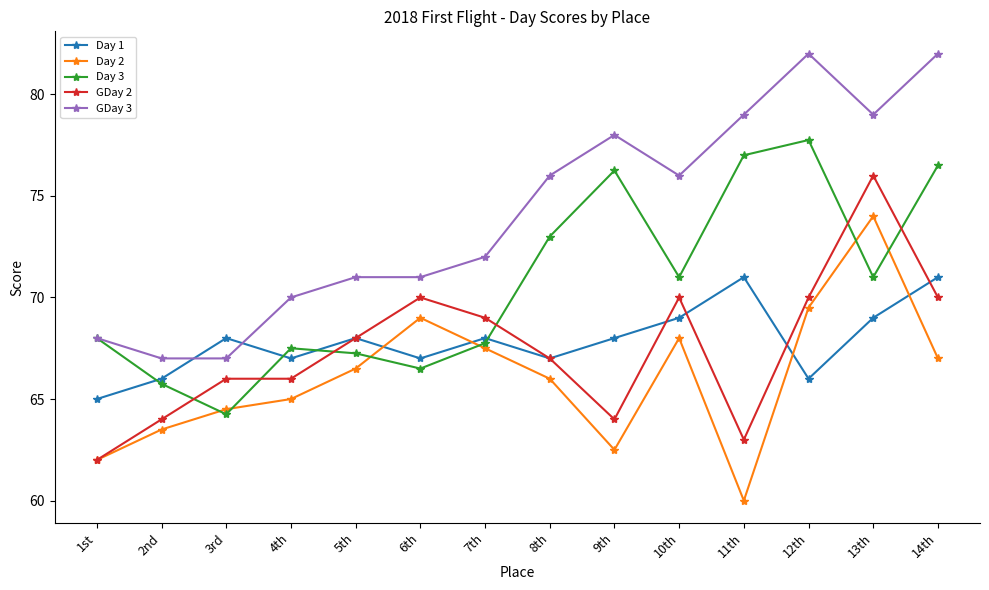

Where is the first local minimum for Day 1?

4th